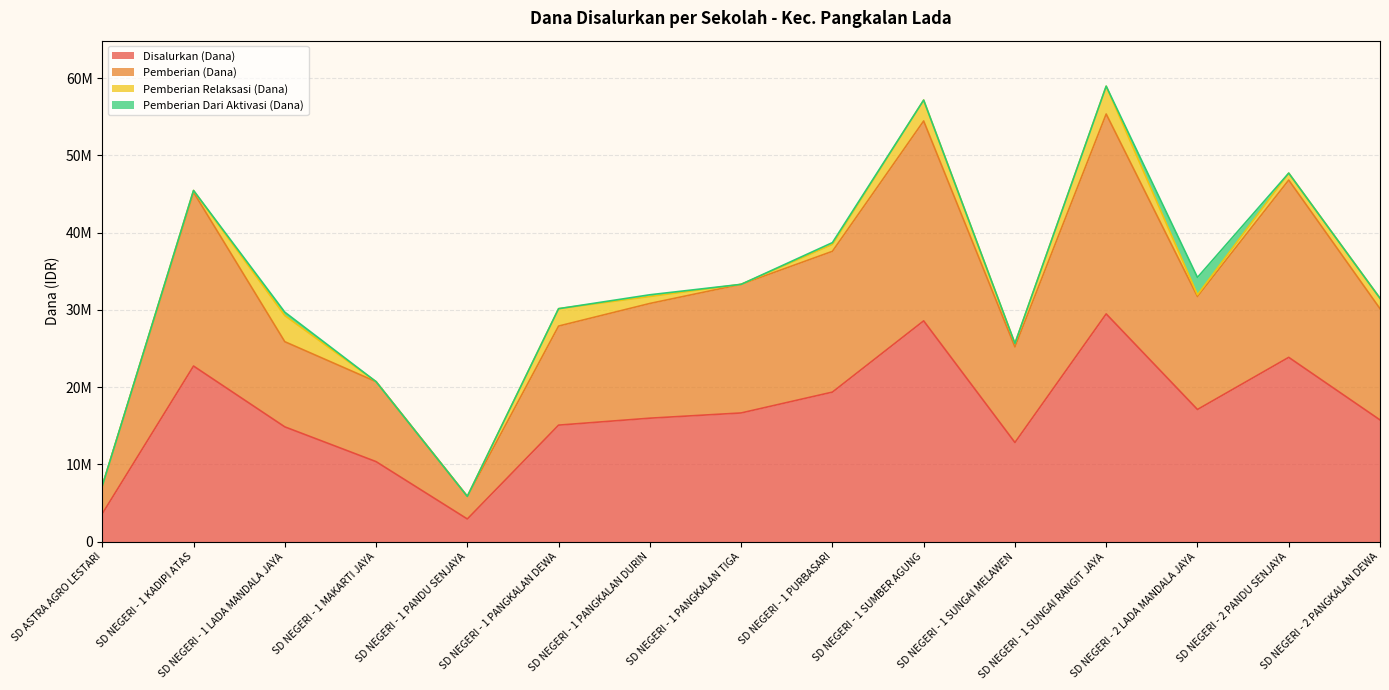

What is the label of the 3rd point from the right?

SD NEGERI - 2 LADA MANDALA JAYA